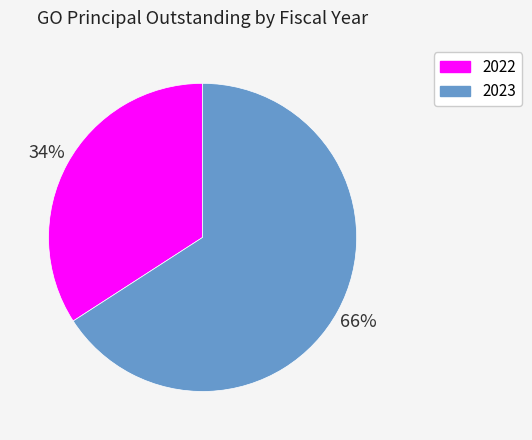

Do 2022 and 2023 together represent more than half of the pie?

Yes